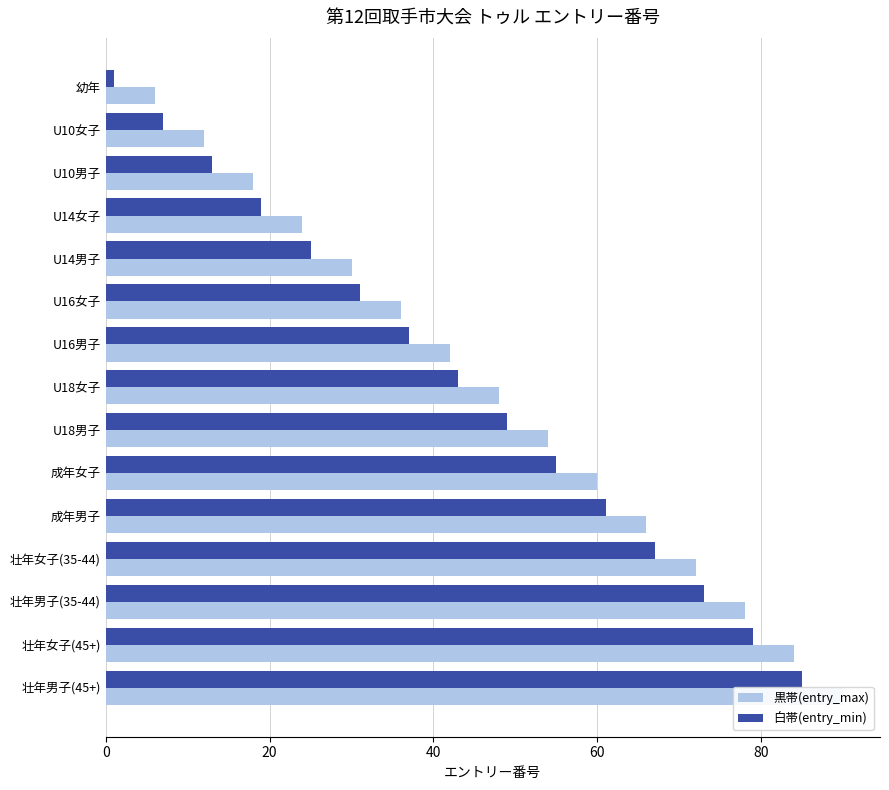

What position from the right is U18男子?

7